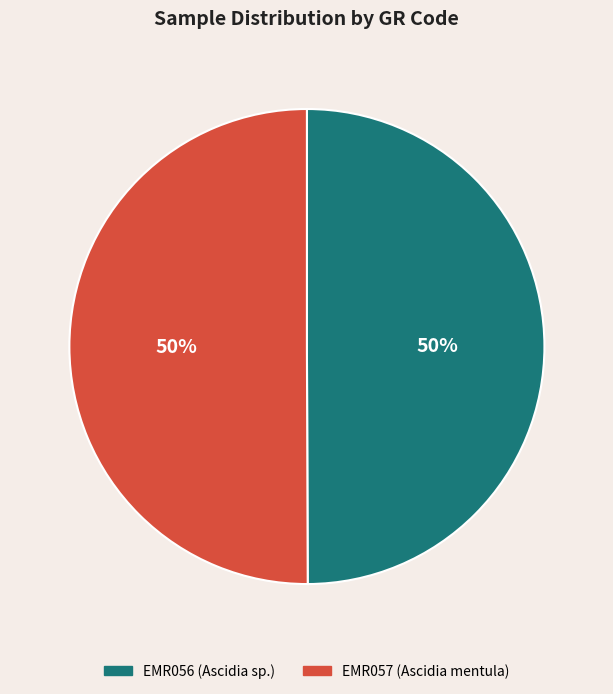

What percentage is the EMR056 slice, to the nearest percent?

50%